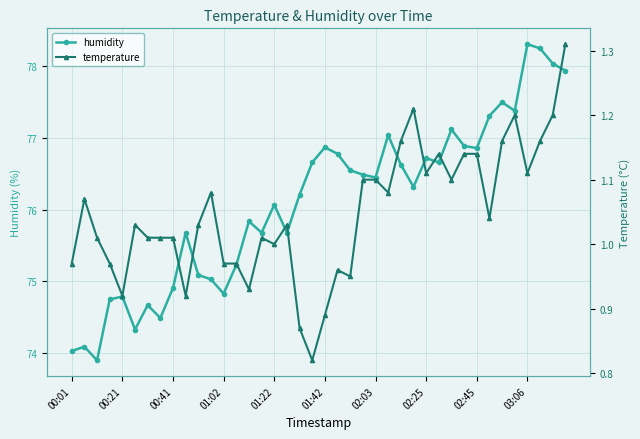

True or false: temperature has a value of 2.0 at 23.

False